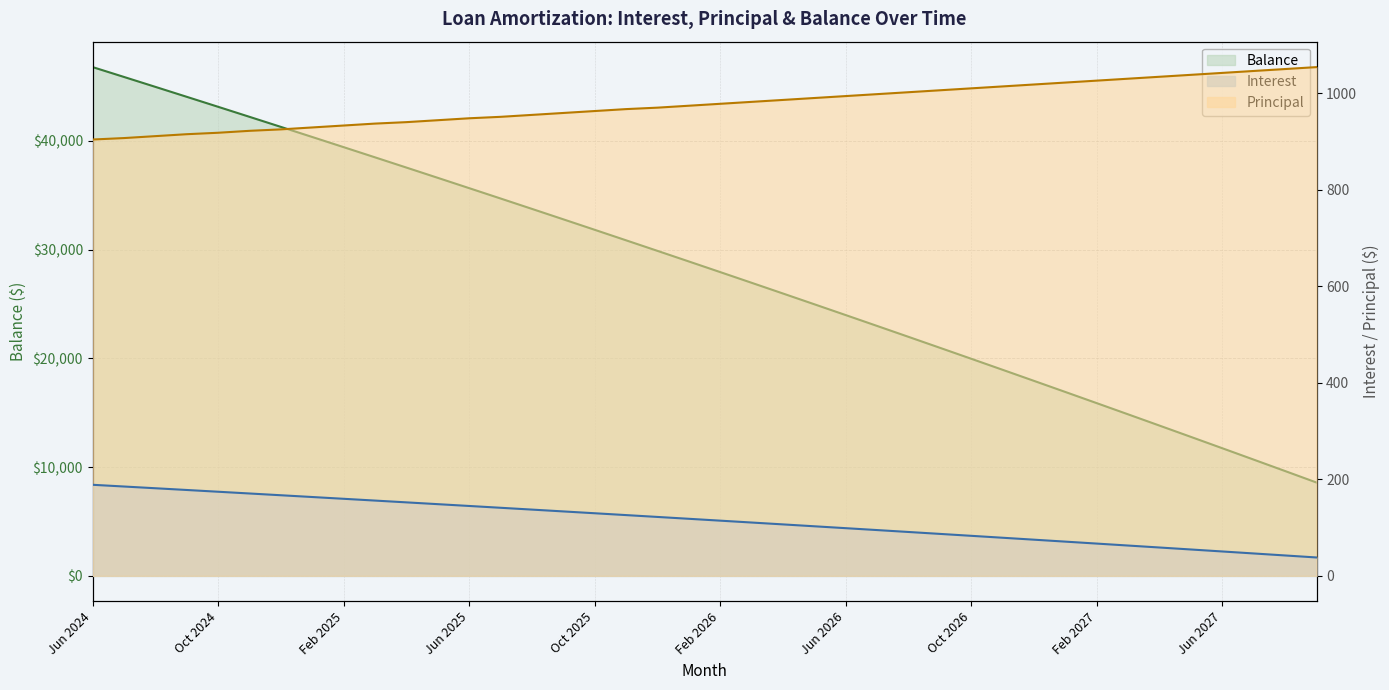

Is it true that Interest equals 280.0 at Nov 2024?

False